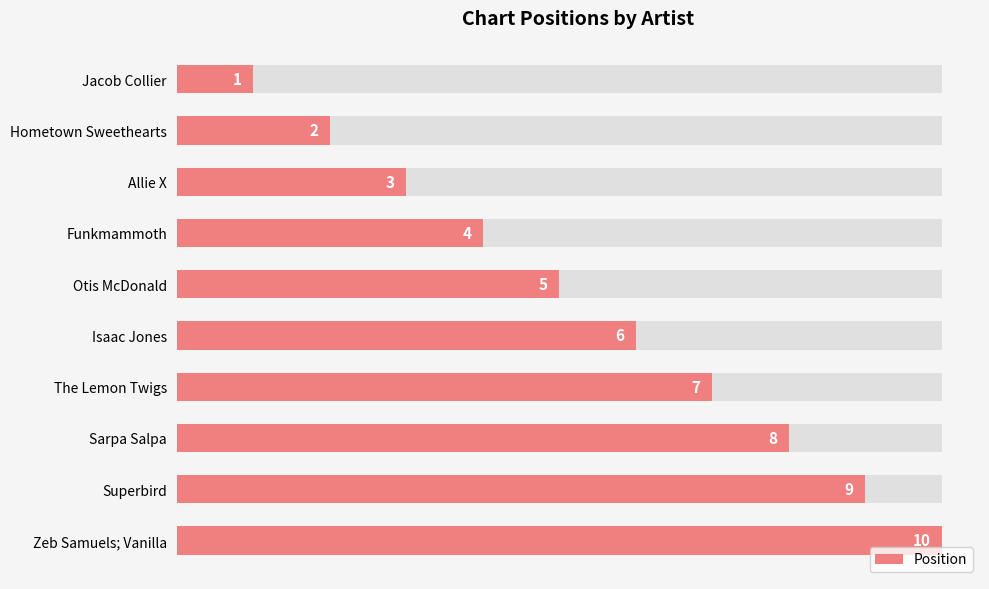

Does the chart contain any negative values?

No